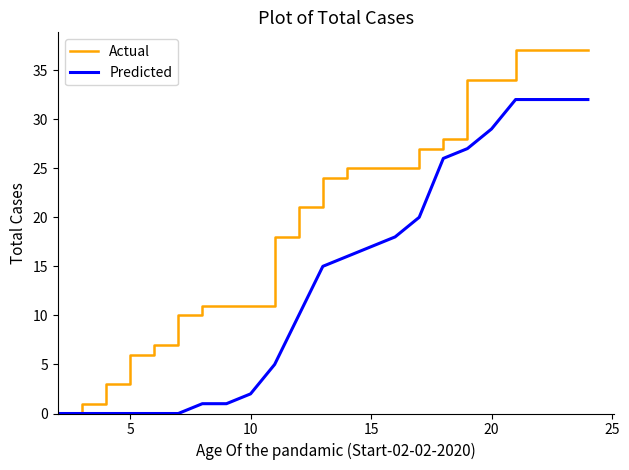

List the series in order of their peak value, lowest first.

Predicted, Actual